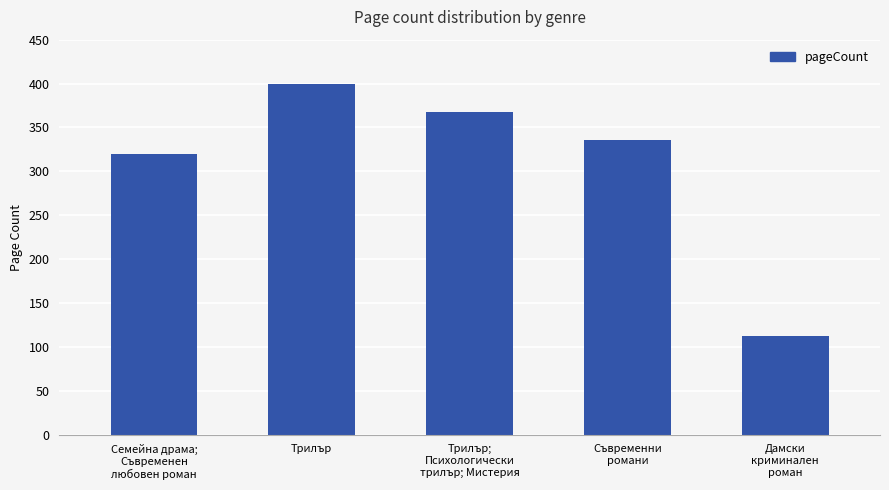

What is the sum of all values?

1536